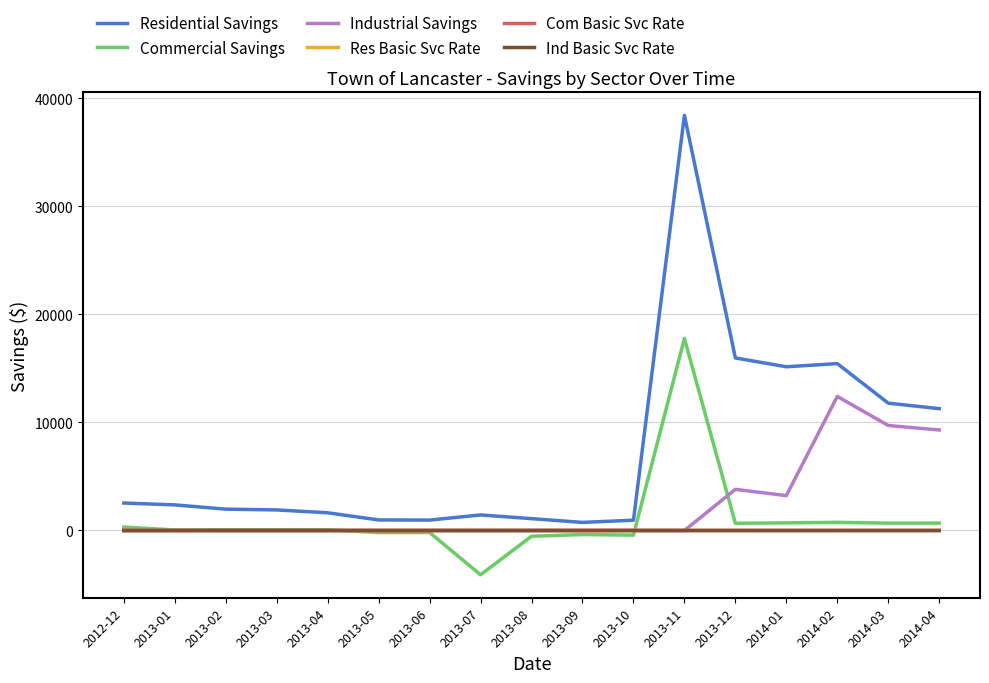

What is the total value across all series at 2013-11?

56173.0